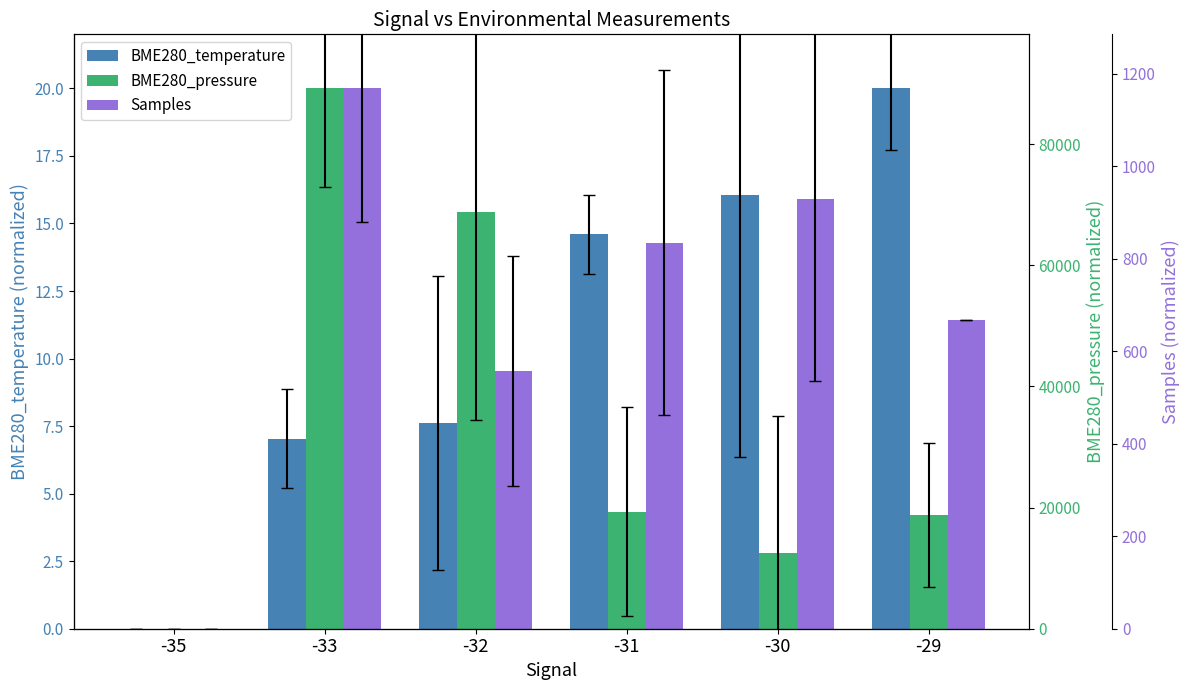

How many data points does each series have?

6